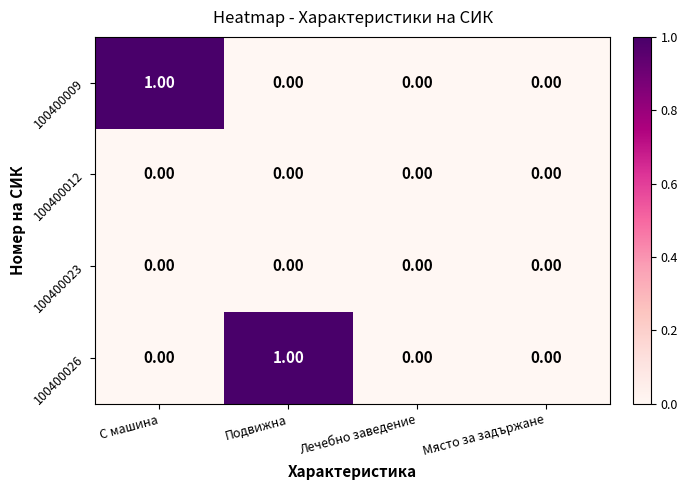

Between Подвижна and Лечебно заведение, which series saw the biggest shift?

100400026